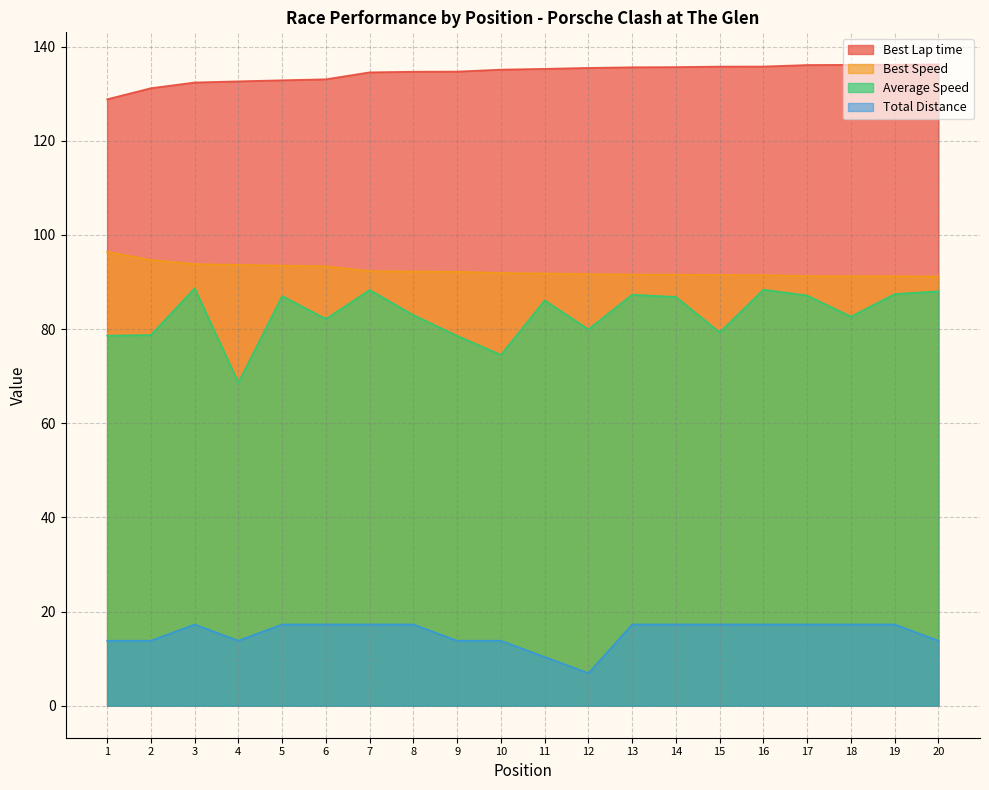

The Best Speed series shows 160.8 at 2. True or false?

False